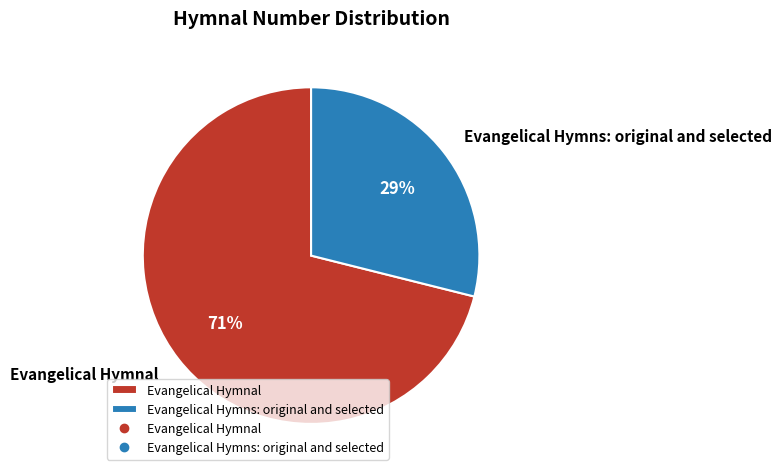

Which has a higher value, Evangelical Hymns: original and selected or Evangelical Hymnal?

Evangelical Hymnal